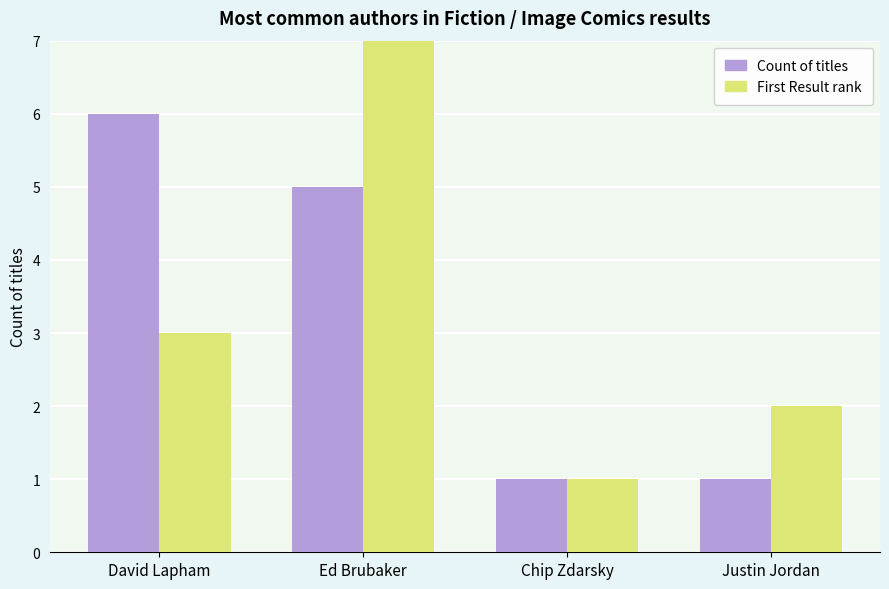

What is the spread (max minus min) of values at Justin Jordan?

1